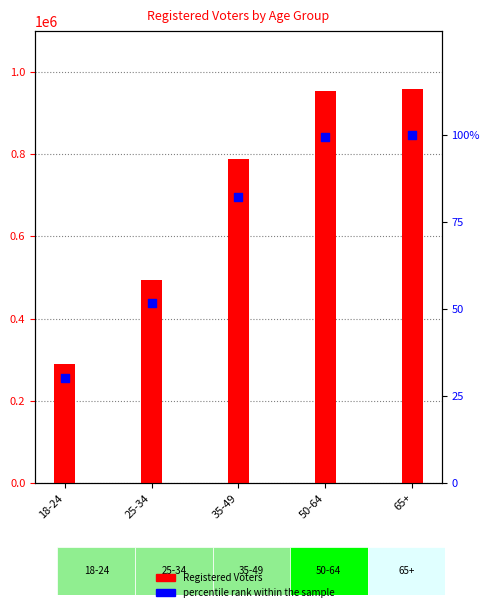

Which series has the largest Y range (max minus min)?

Registered Voters